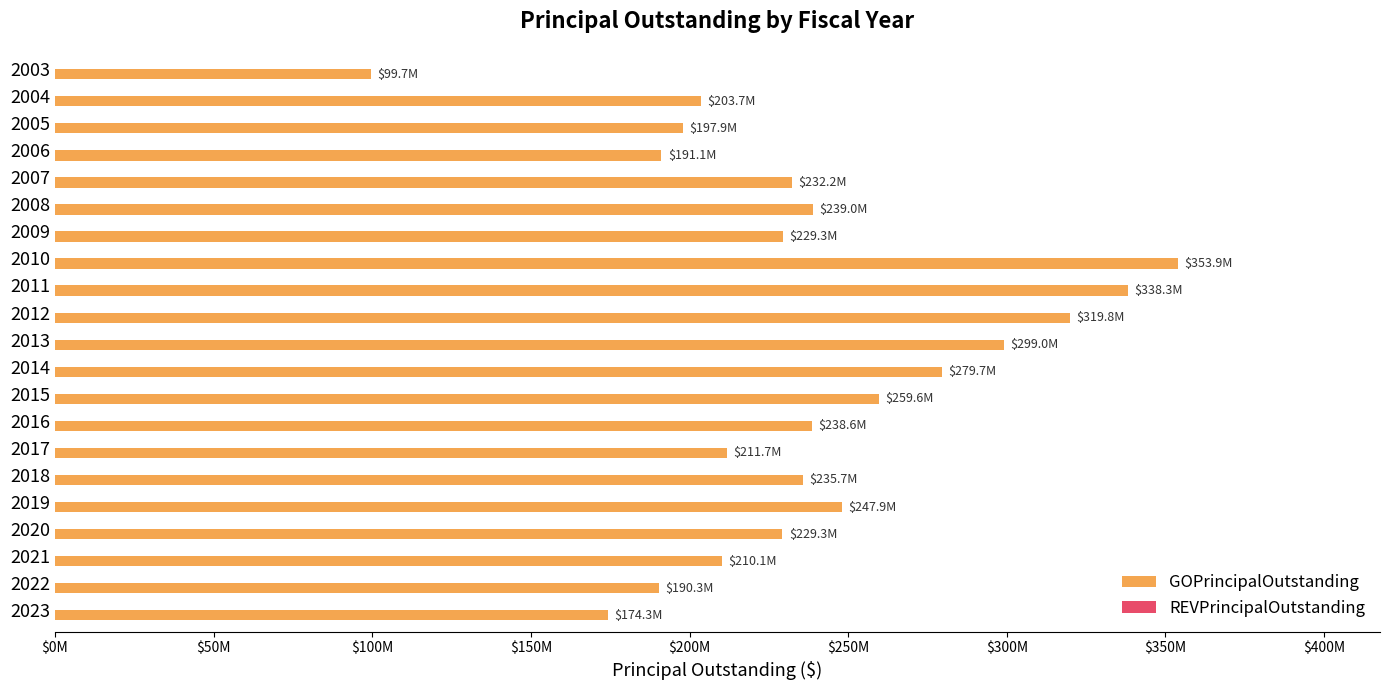

Are the bars horizontal?

Yes